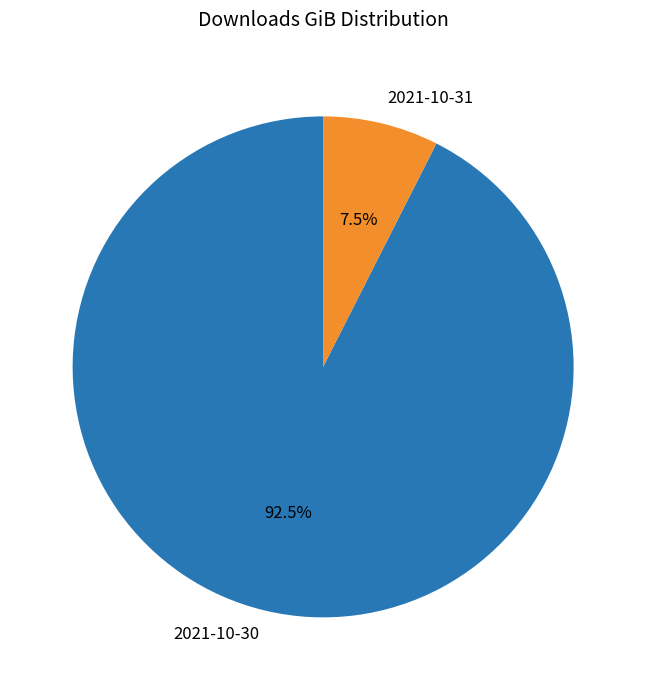

Rank the categories by value from lowest to highest.

2021-10-31, 2021-10-30